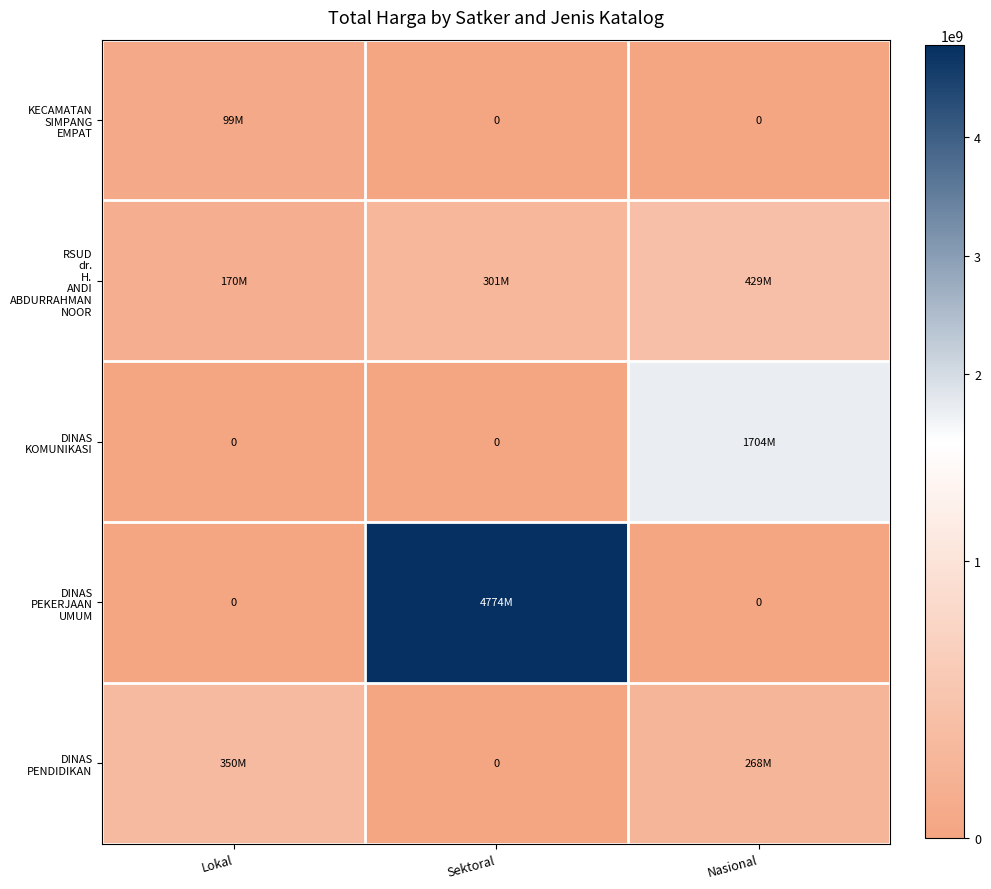

What is the difference between the maximum and minimum values in the DINAS PEKERJAAN UMUM series?

4773922308